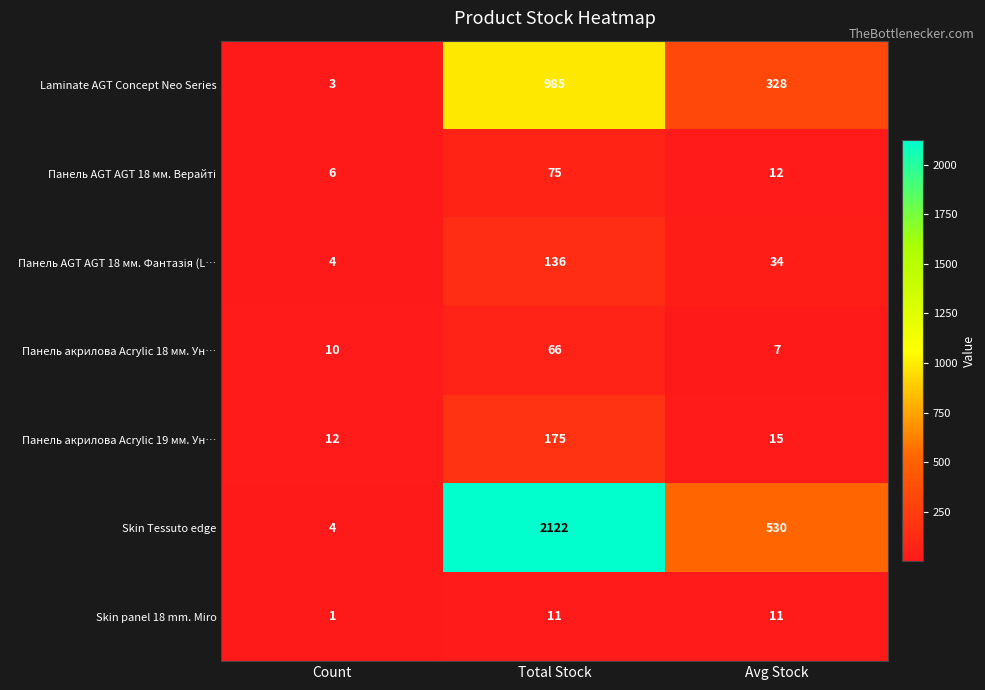

What is the difference between the second highest and minimum values in the Панель акрилова Acrylic 18 мм. Ун… series?

3